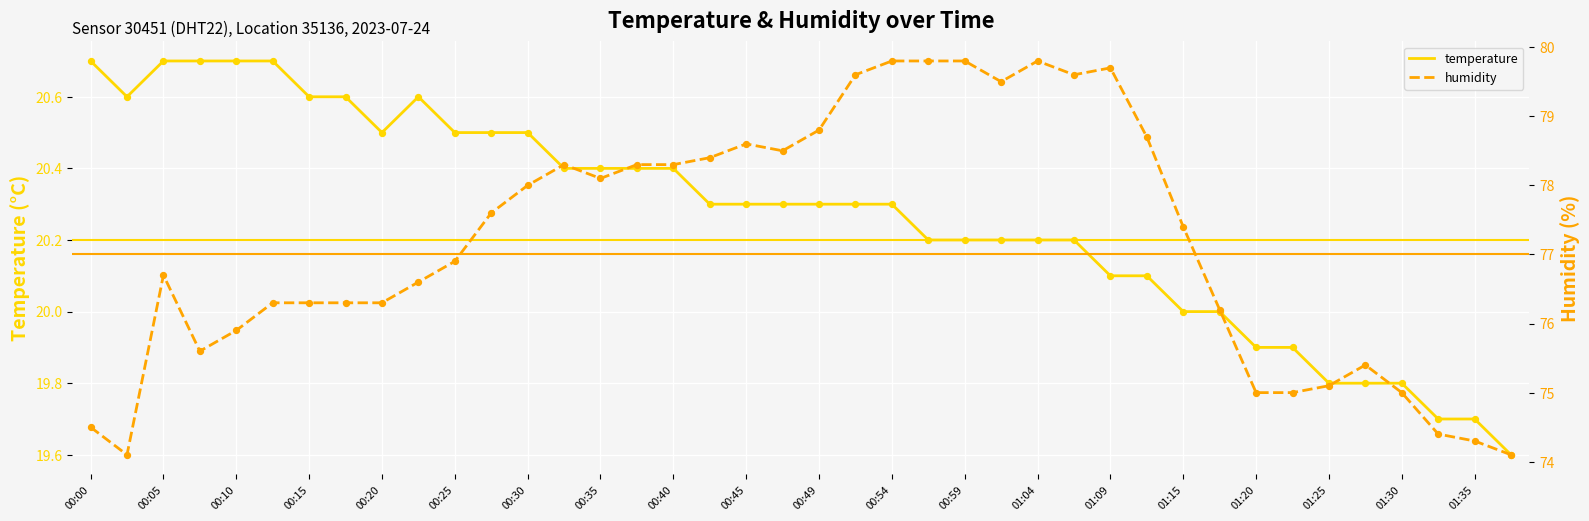

What are all the series names shown in the legend?

temperature, humidity